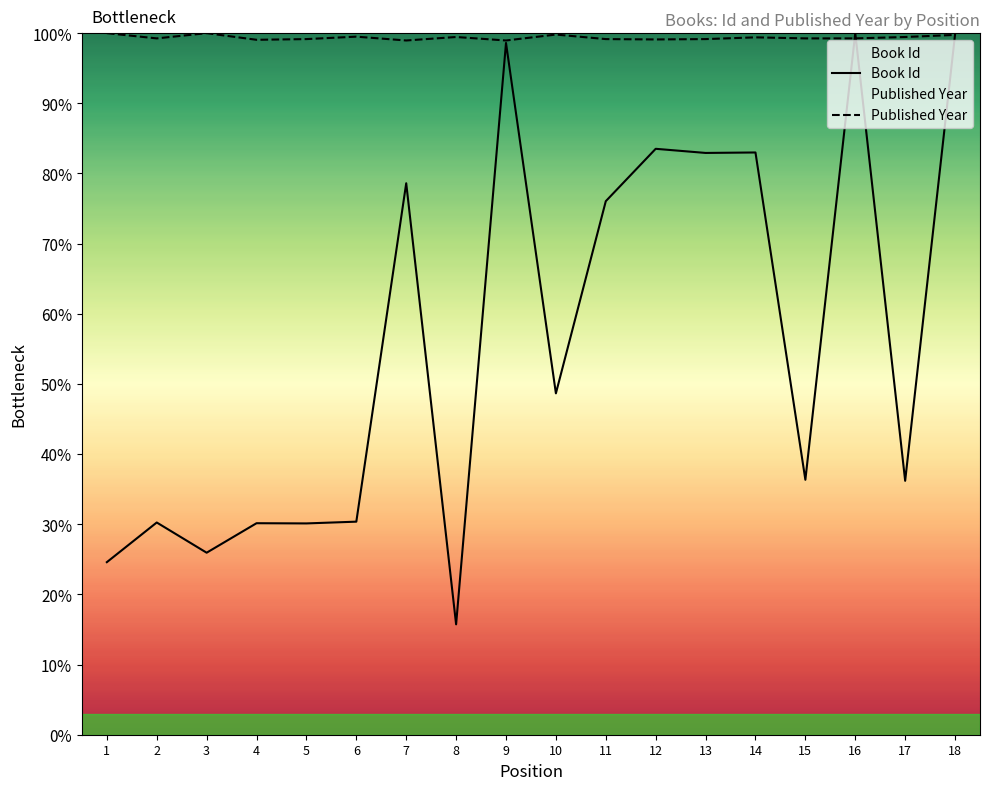

What are all the series names shown in the legend?

Book Id, Published Year